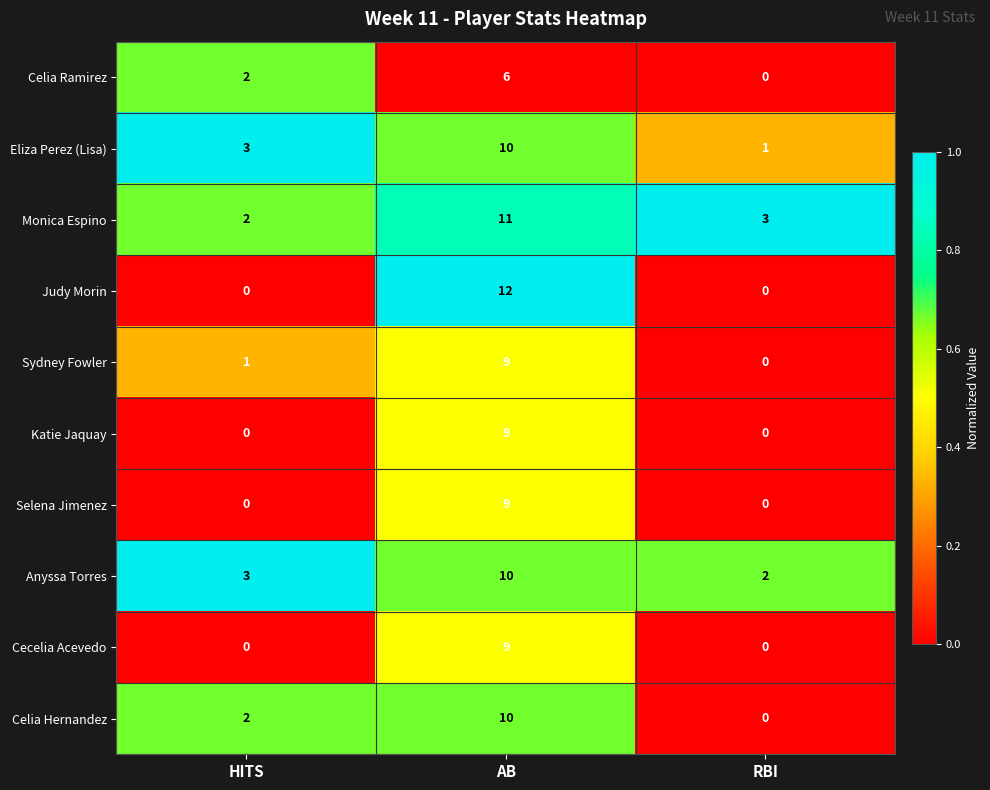

What is the sum of all Cecelia Acevedo values?

9